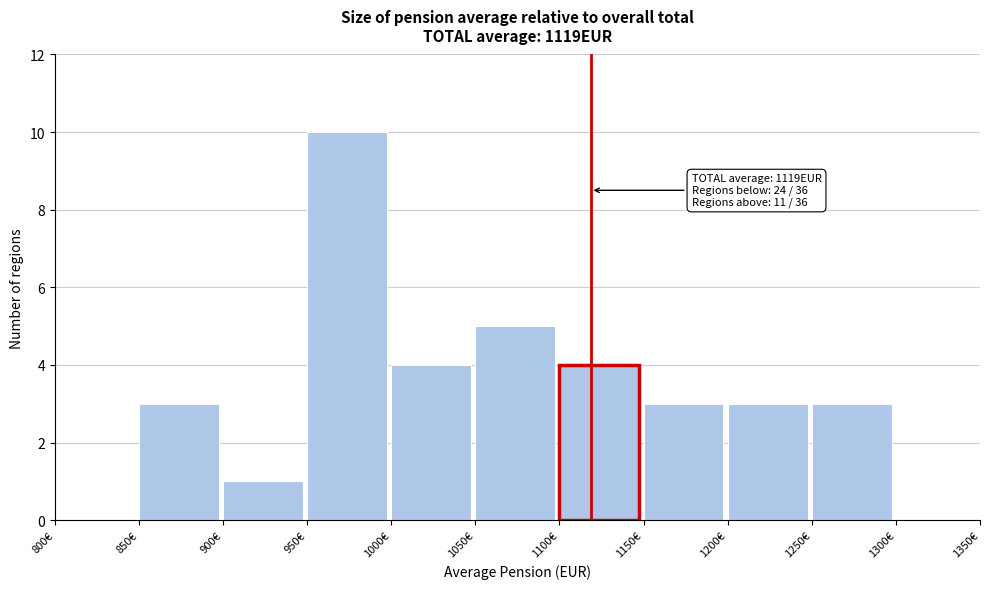

Over which range of the x-axis is the bar tallest?

950 to 1000